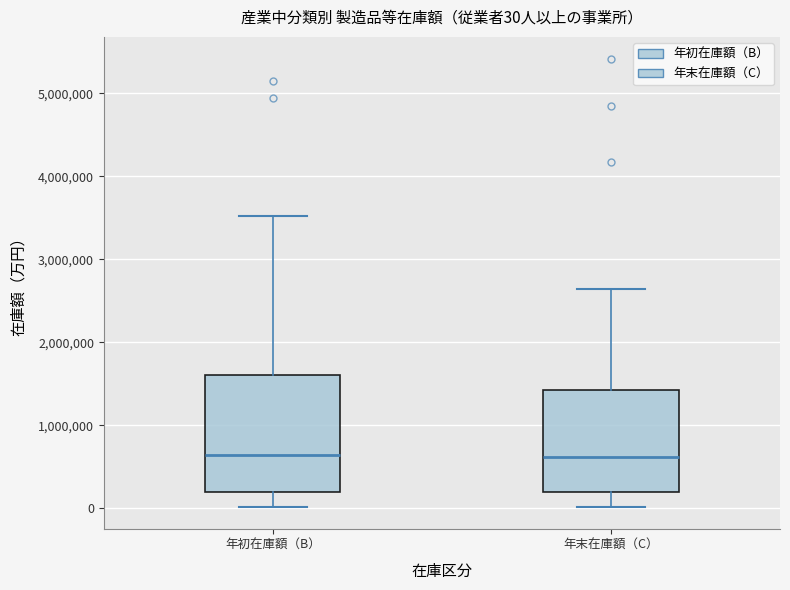

Comparing the boxes themselves (not the whiskers), which one is the tallest?

年初在庫額（B）